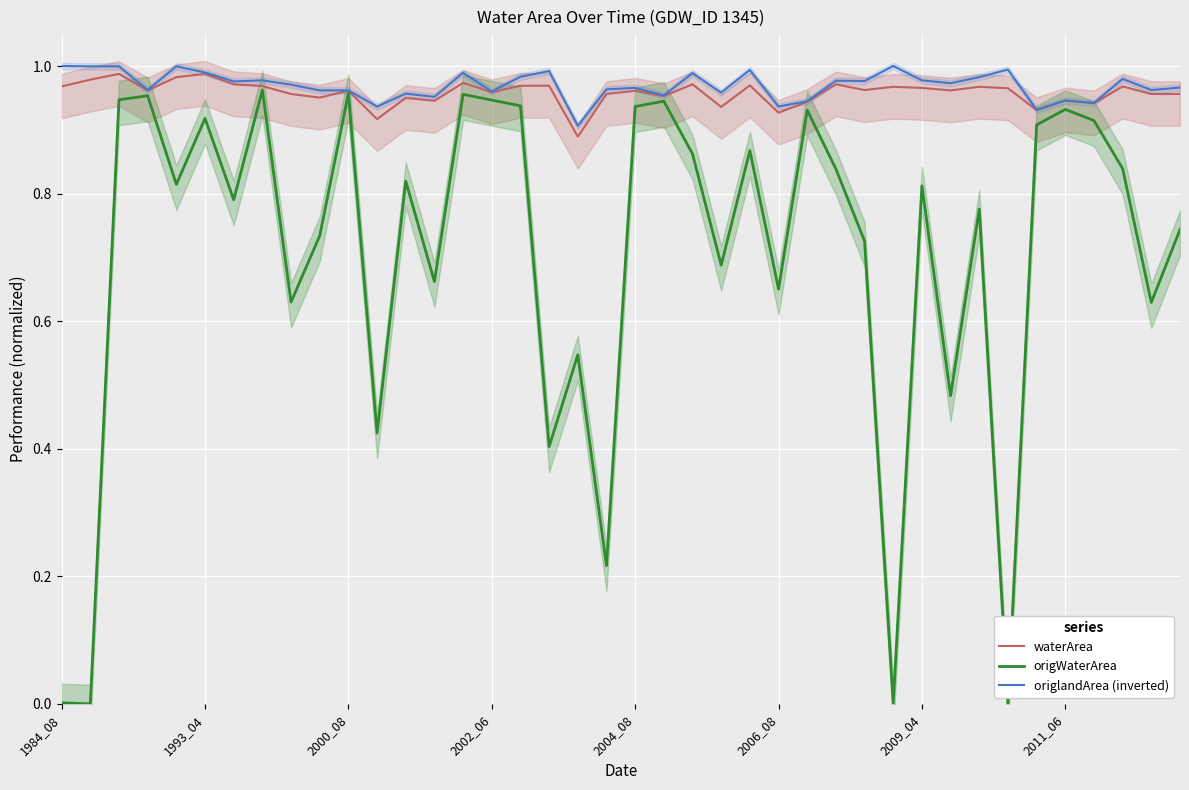

Which category has the lowest value in the origlandArea (inverted) series?

18